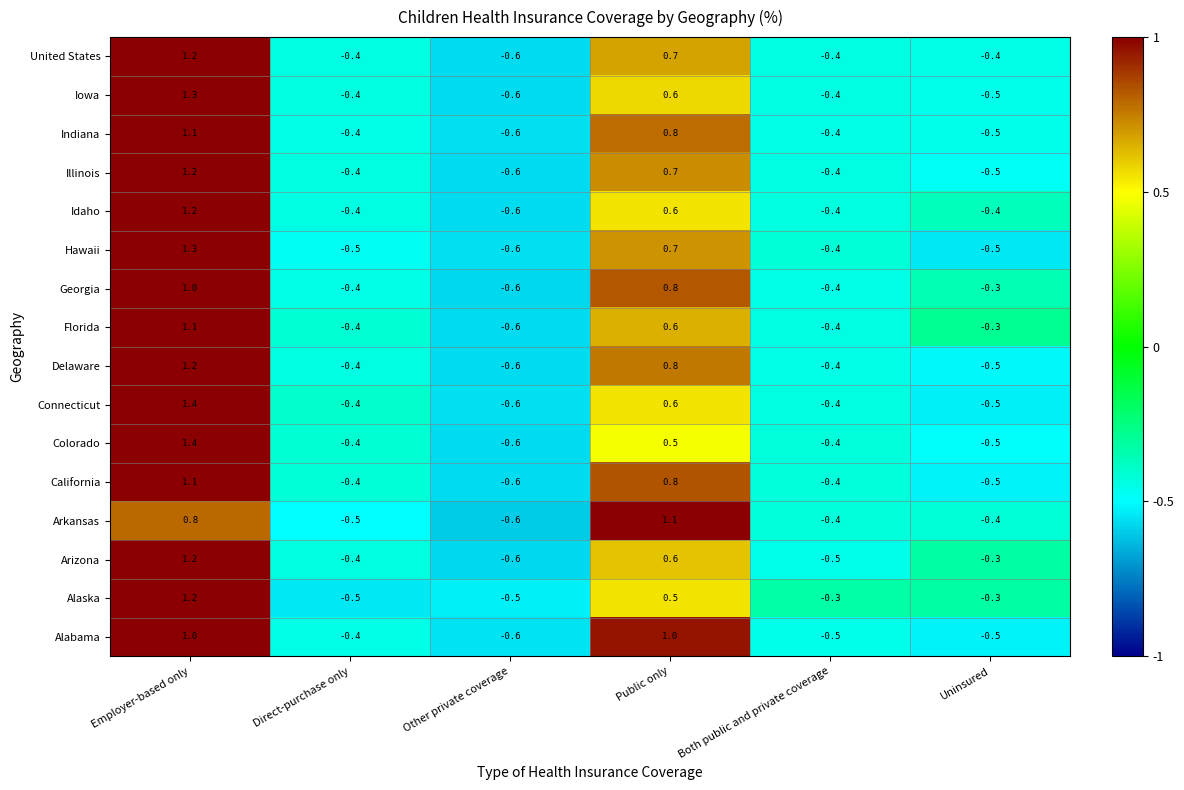

Where does the Arizona series first go above 0?

Employer-based only